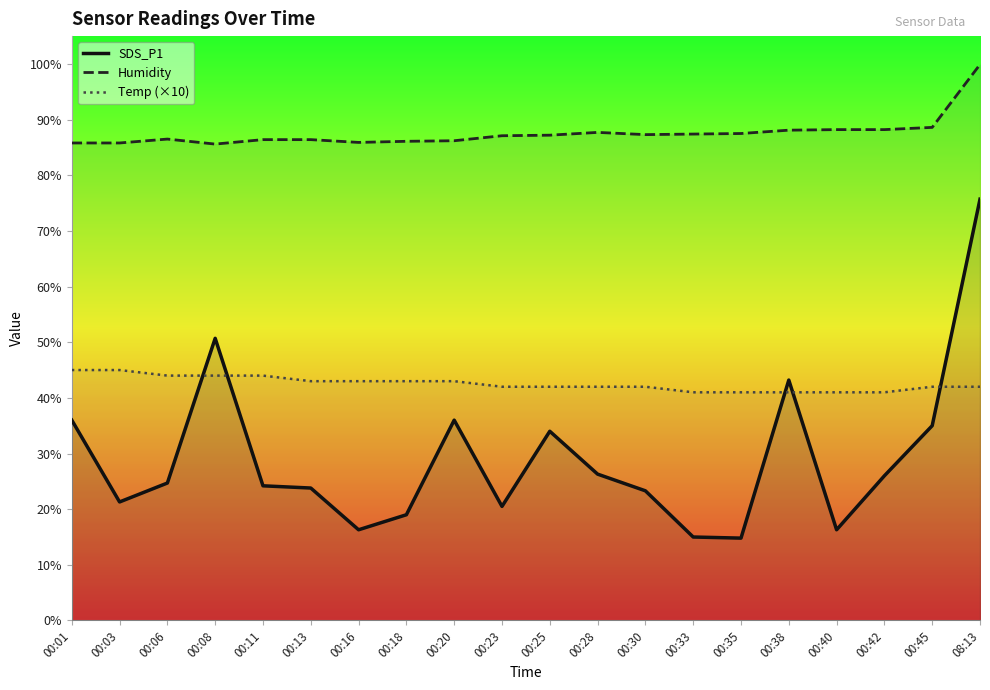

What position from the right is 00:20?

12